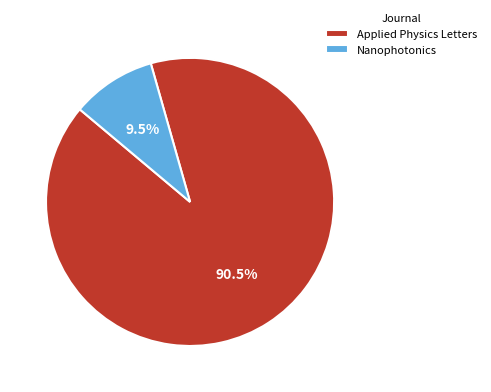

Approximately how many times larger is the value at Applied Physics Letters compared to Nanophotonics?

9.5